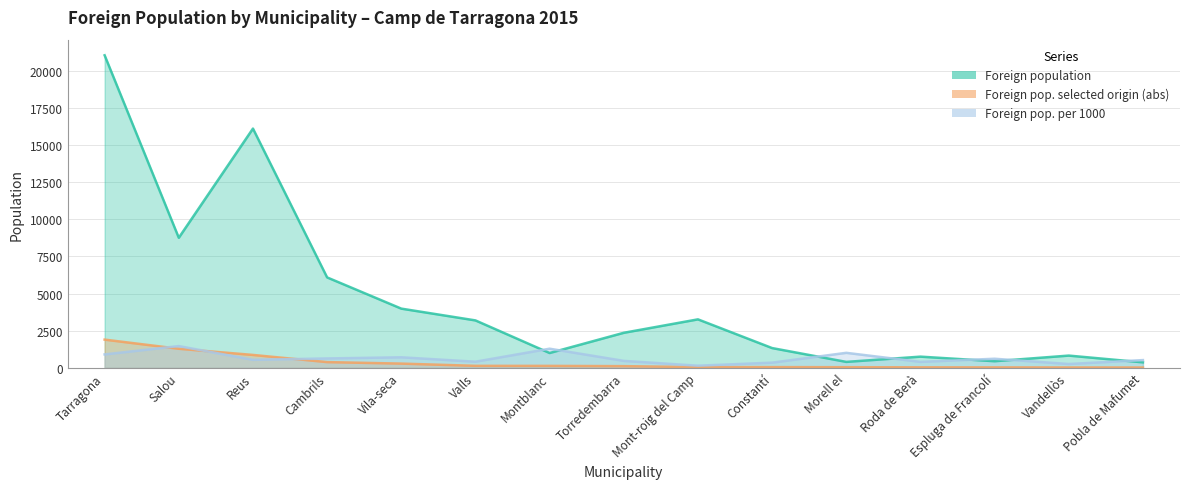

How many lines are shown in the chart?

3